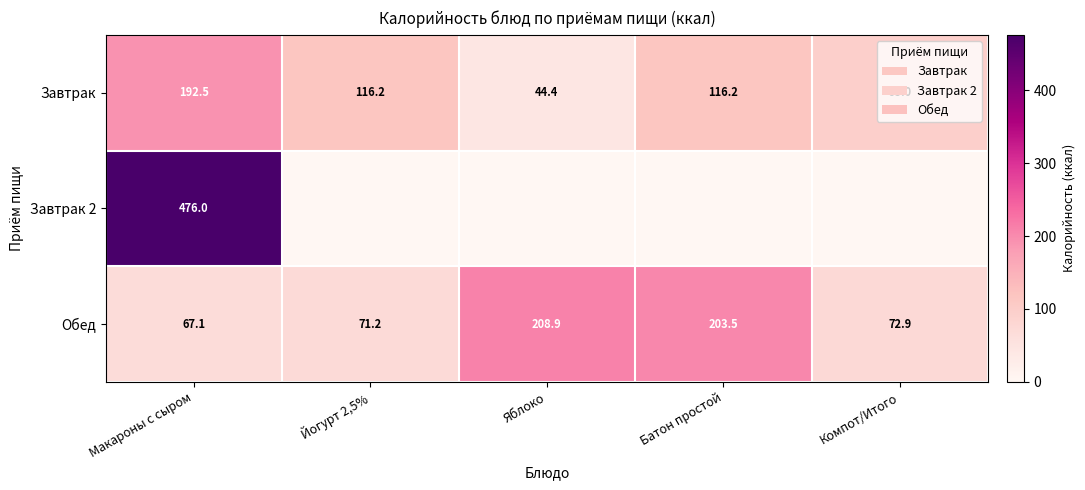

At which category is the sum across all series the highest?

Макароны с сыром